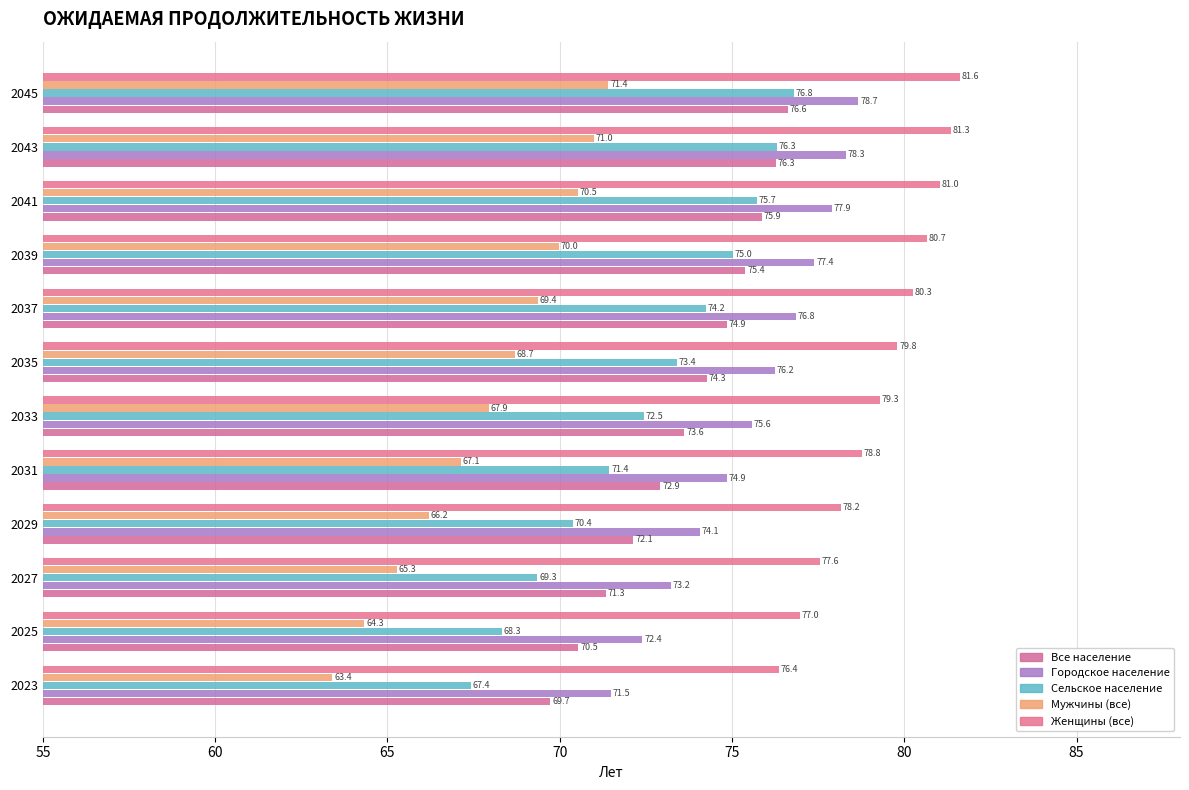

What is the average value of the Все население series?

73.6